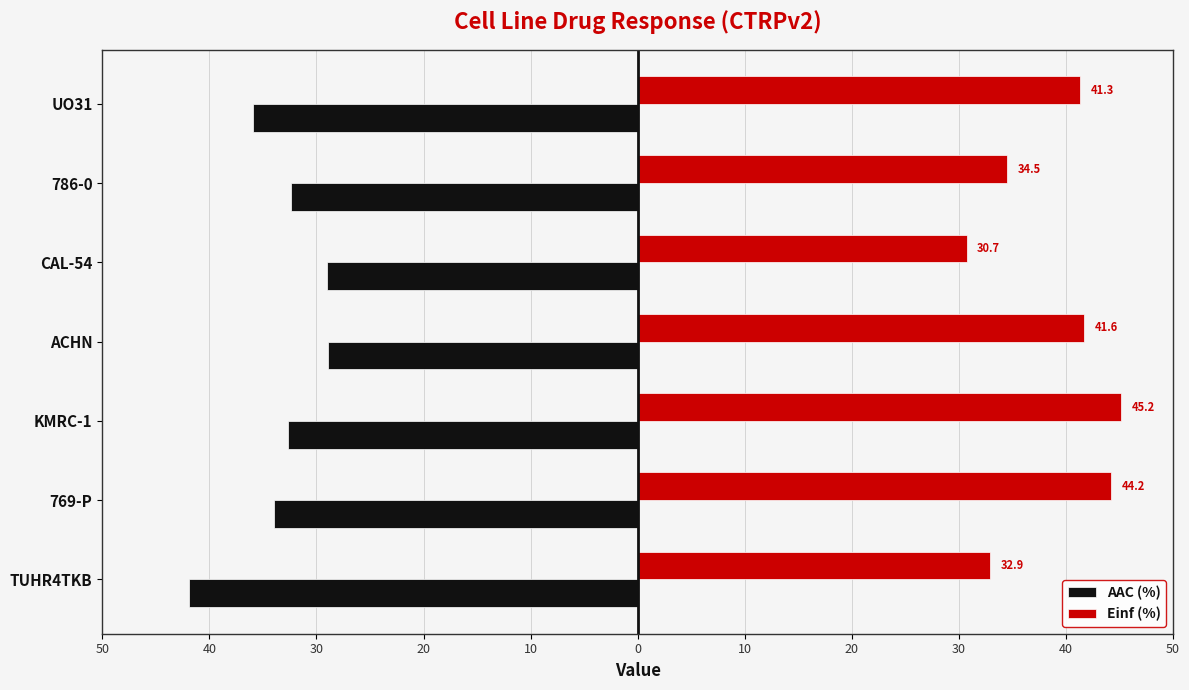

What are all the series names shown in the legend?

AAC (%), Einf (%)